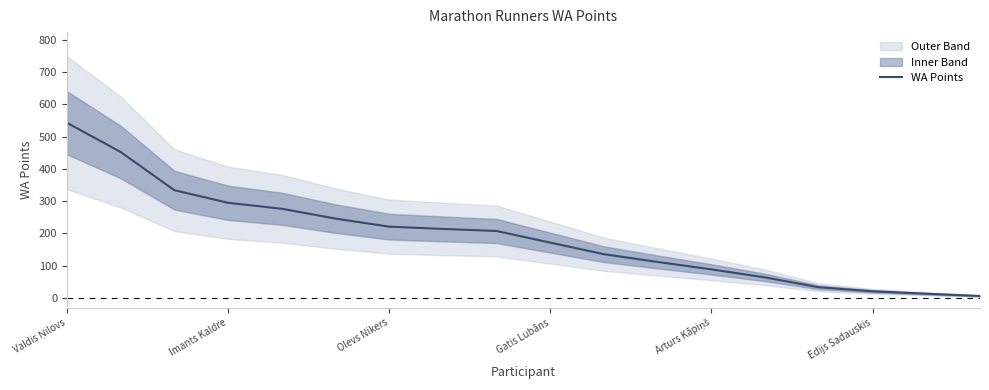

True or false: WA Points has a value of 20.5 at Edijs Sadauskis.

True